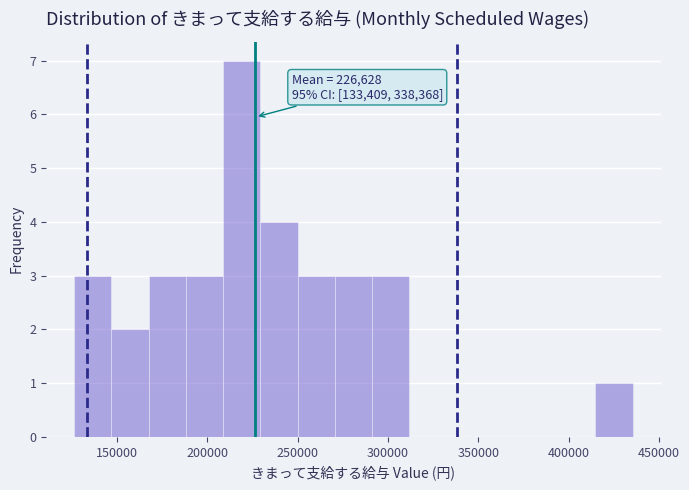

Over which range of the x-axis is the bar tallest?

210000 to 230000